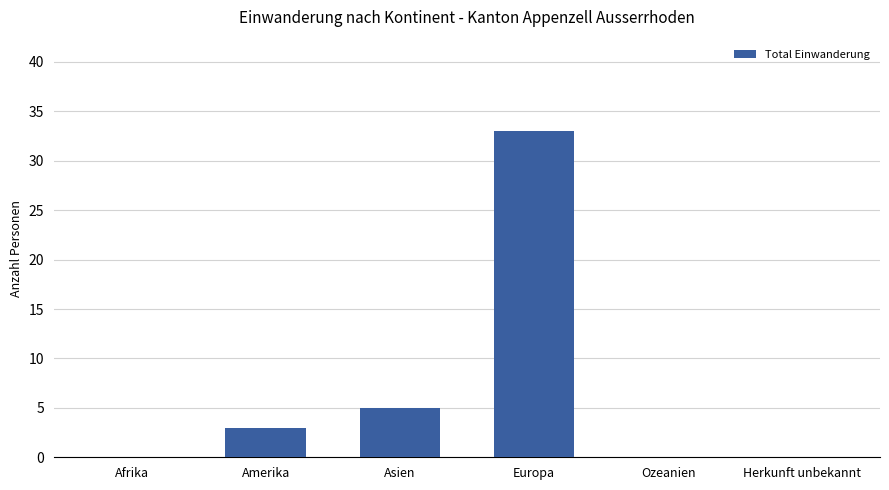

What is the sum of the values at Asien and Europa?

38